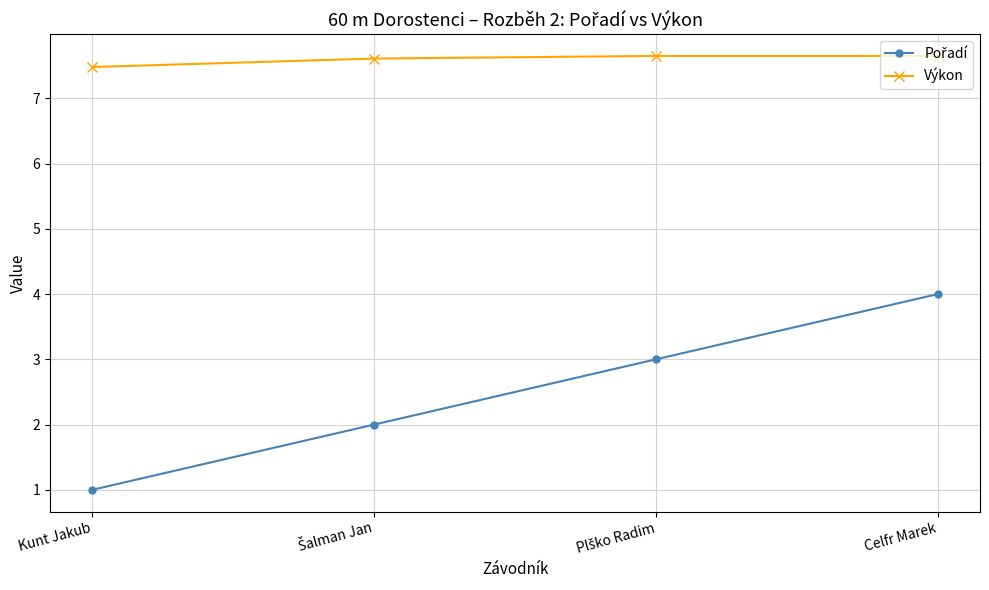

The value of Výkon at Kunt Jakub is 4.9. True or false?

False